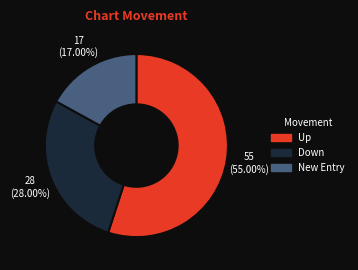

Count the number of slices in the pie.

3